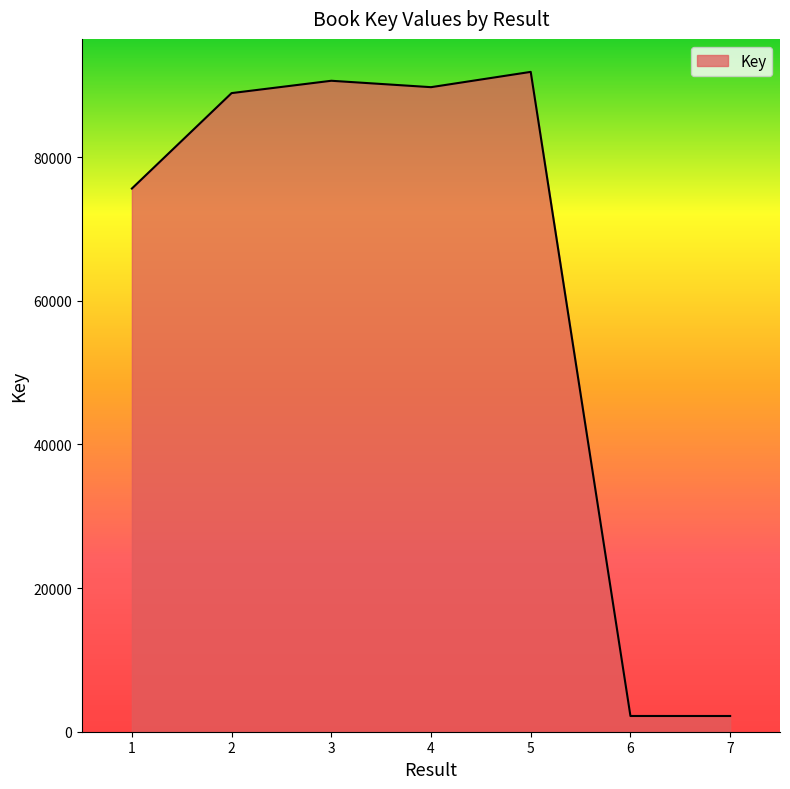

Read the value at 4, to the nearest 10.

89720